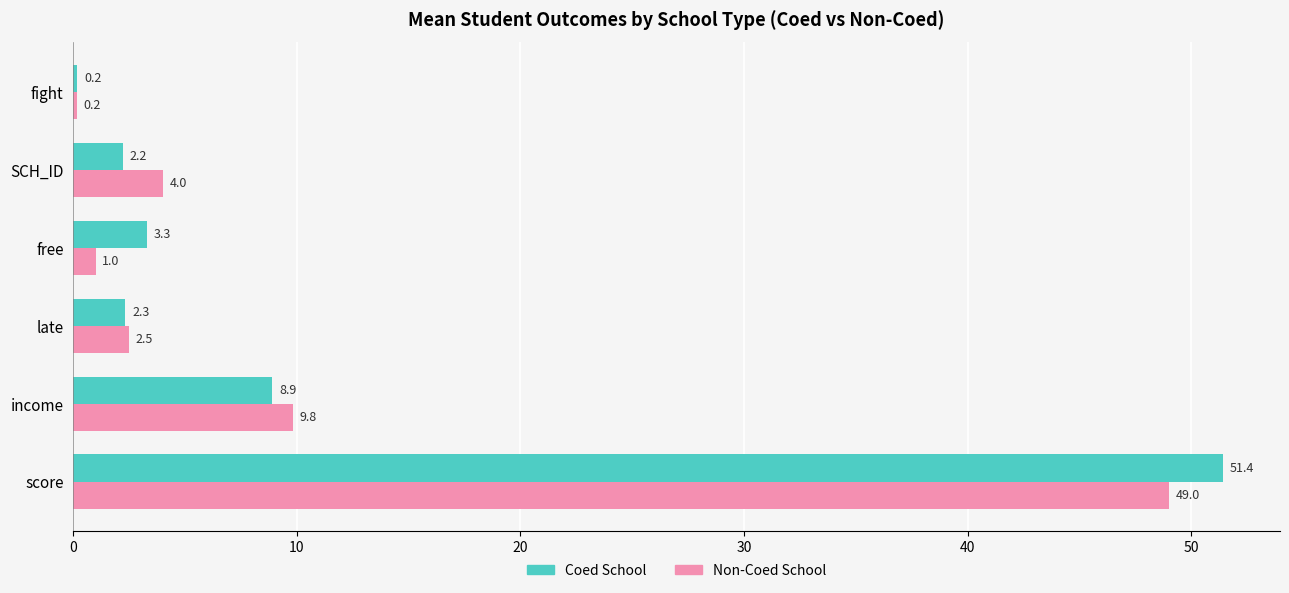

Where is Coed School nearest to the value 25?

income